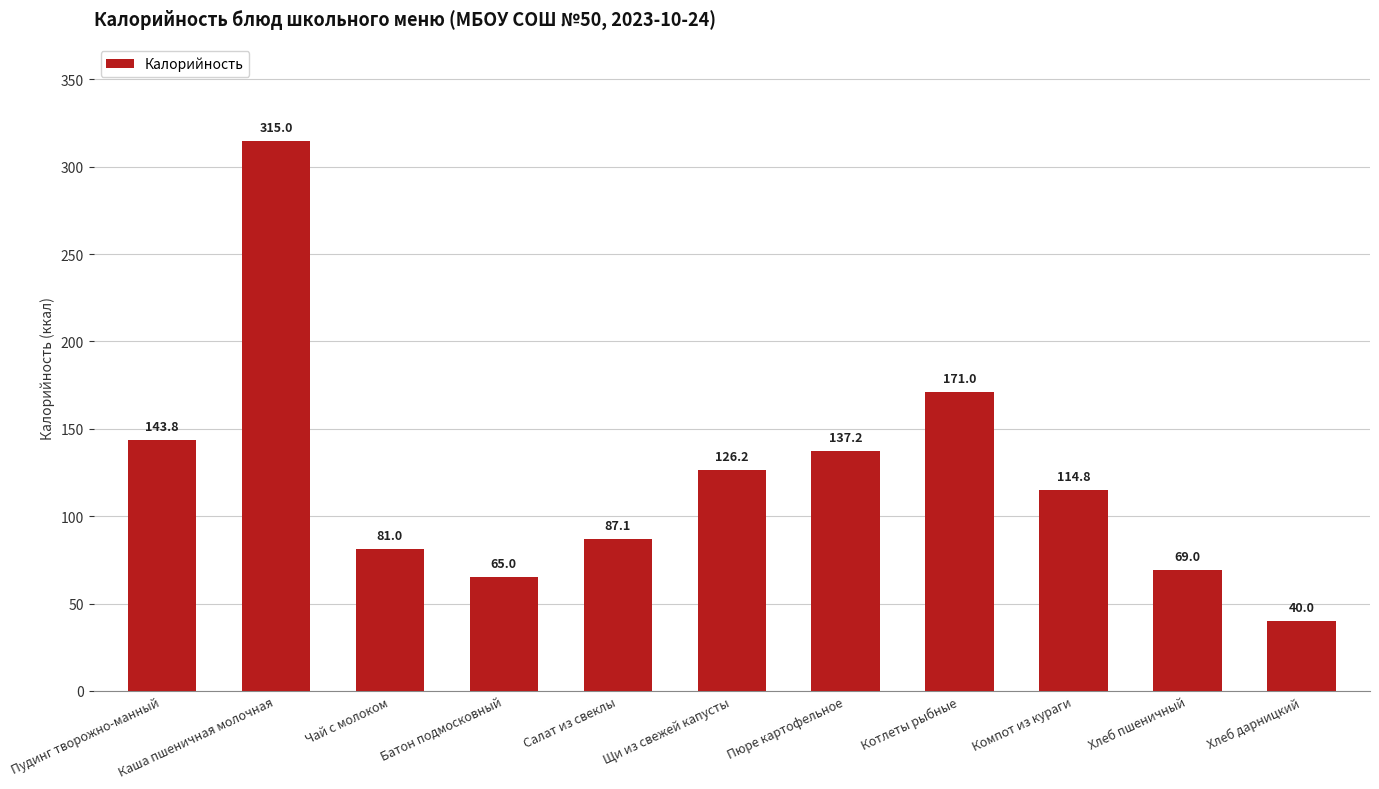

What is the label of the 10th bar from the right?

Каша пшеничная молочная